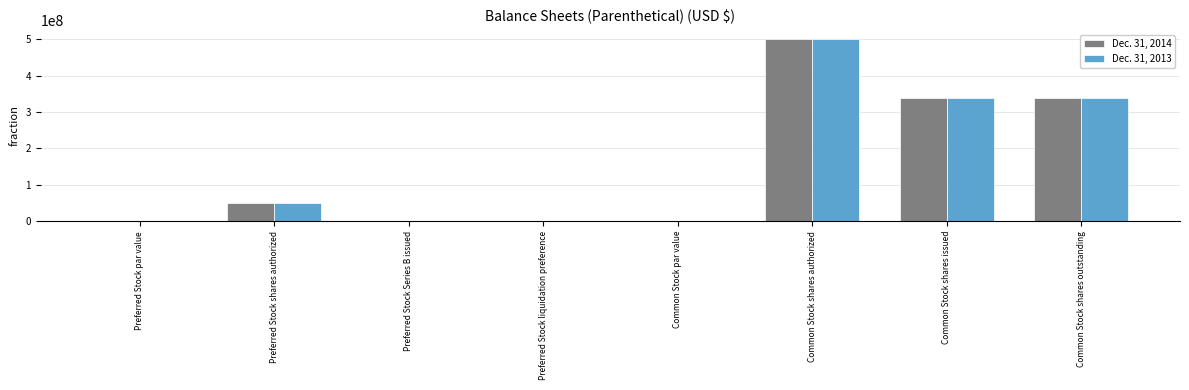

Count the number of categories in the chart.

8